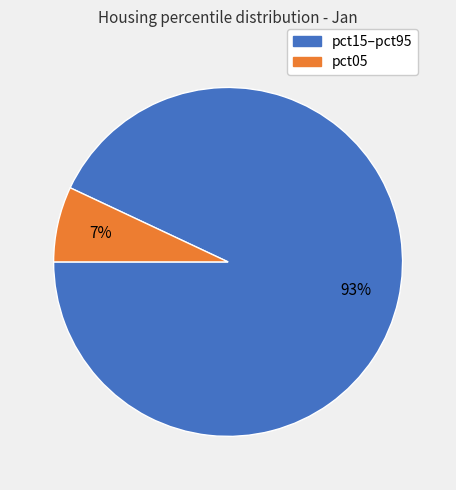

To the nearest percent, what is the average slice percentage?

50%